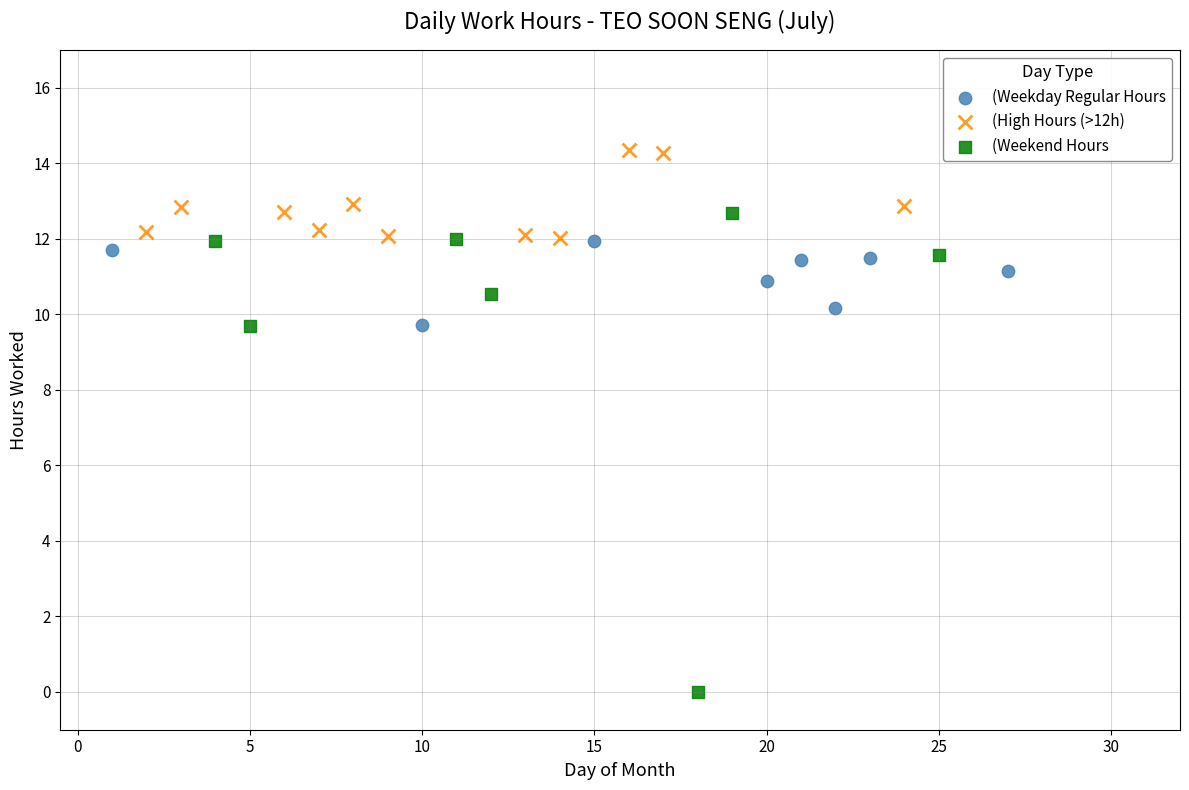

Which series has the widest spread of Y values?

(Weekend Hours